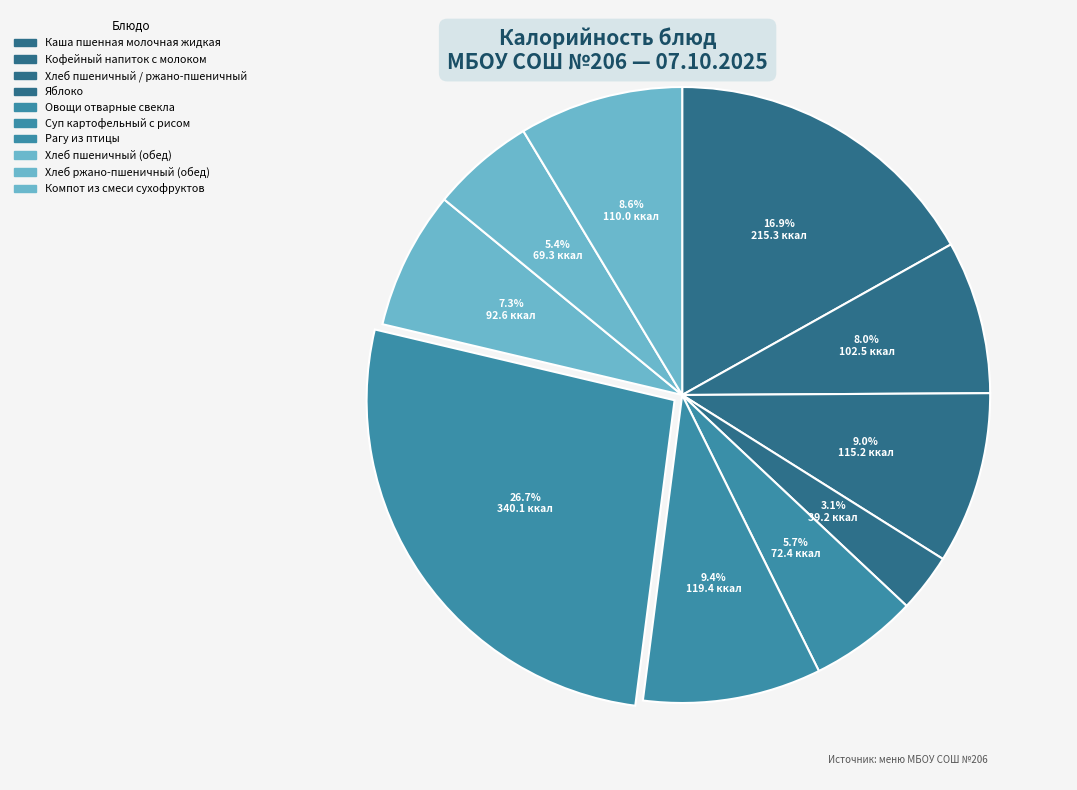

Count the number of slices in the pie.

10